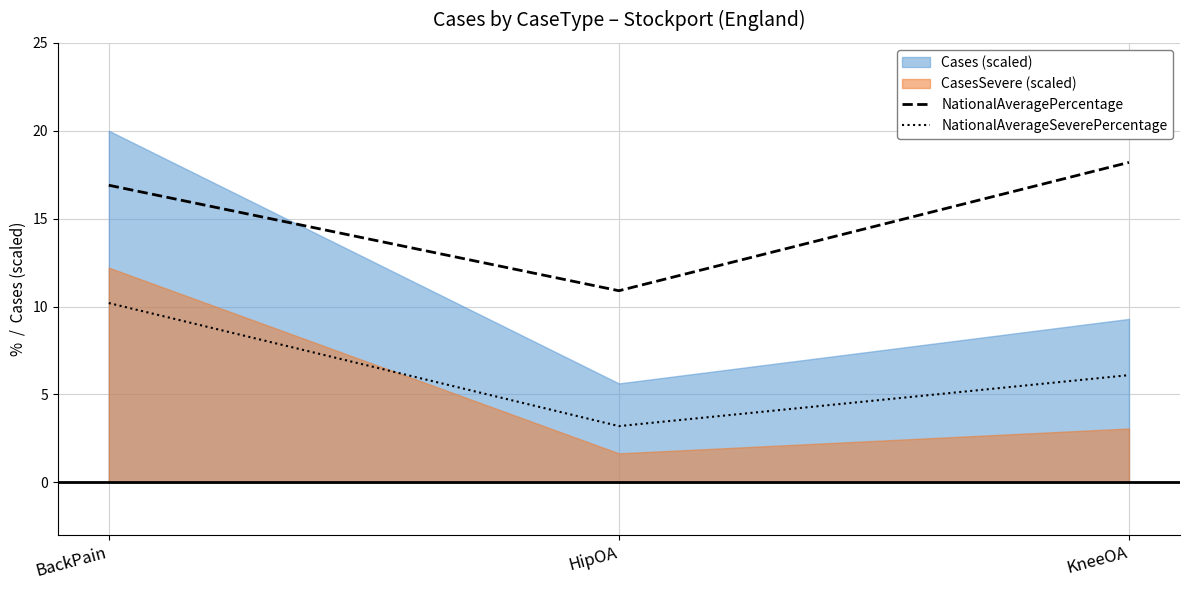

At which label does NationalAveragePercentage reach its minimum?

HipOA